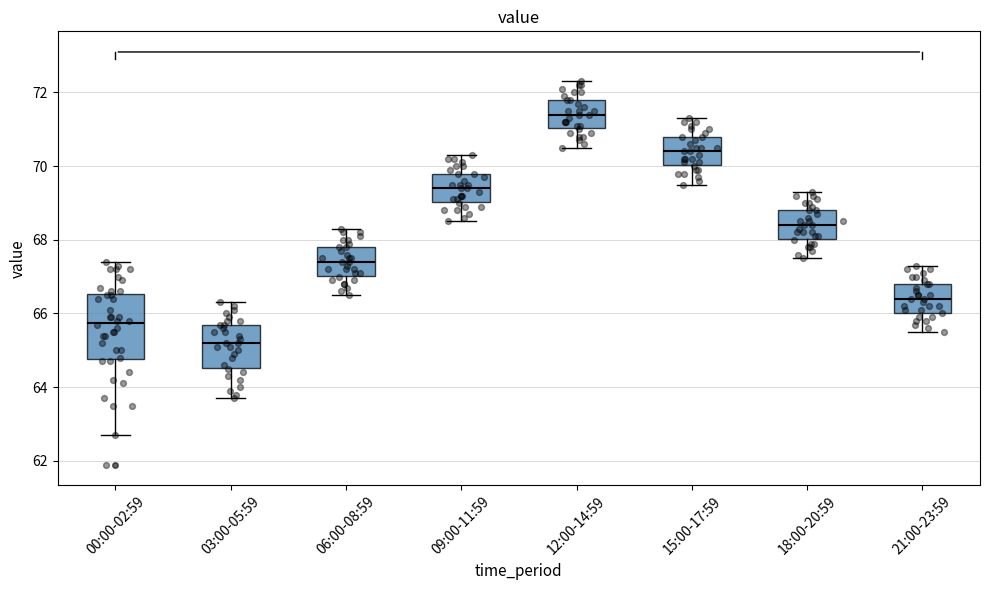

Reading left to right, transcribe this box plot: for each box, give where its median line is, the range the box spans, and where its two whiskers end, as read against the y-axis. The values are not printed on the chart, so give them approximately, as read against the axis.

00:00-02:59: median 65.8, box 64.8 to 66.6, whiskers 62.8 to 67.4
03:00-05:59: median 65.2, box 64.6 to 65.8, whiskers 63.8 to 66.4
06:00-08:59: median 67.4, box 67.0 to 67.8, whiskers 66.6 to 68.4
09:00-11:59: median 69.4, box 69.0 to 69.8, whiskers 68.6 to 70.4
12:00-14:59: median 71.4, box 71.0 to 71.8, whiskers 70.6 to 72.4
15:00-17:59: median 70.4, box 70.0 to 70.8, whiskers 69.6 to 71.4
18:00-20:59: median 68.4, box 68.0 to 68.8, whiskers 67.6 to 69.4
21:00-23:59: median 66.4, box 66.0 to 66.8, whiskers 65.6 to 67.4